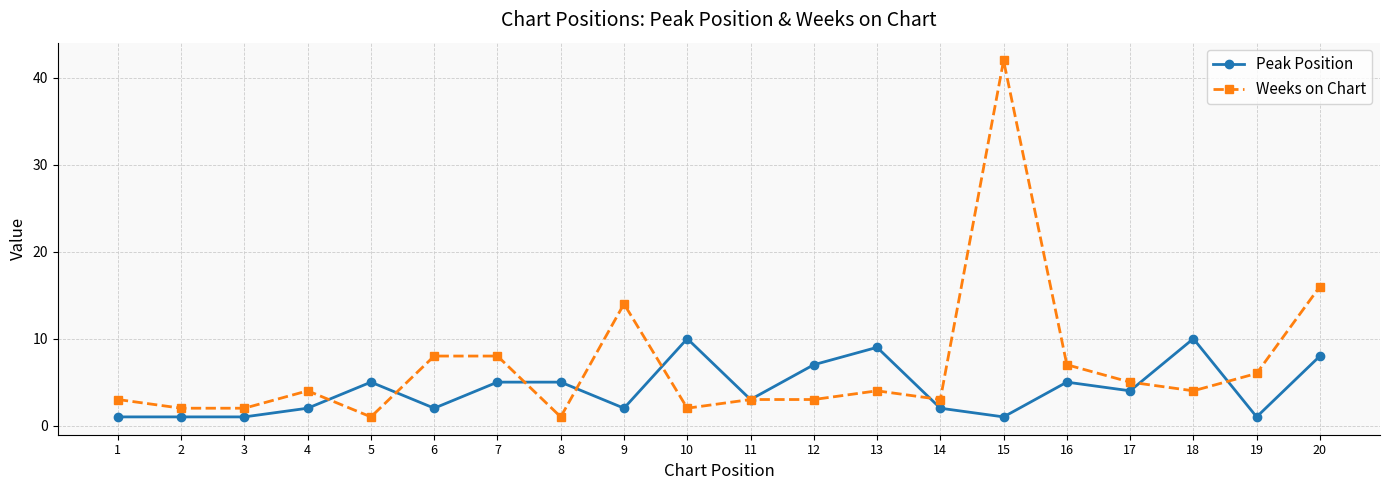

Reading right to left, transcribe all the data shown in this chart.

Peak Position: 20=8	19=1	18=10	17=4	16=5	15=1	14=2	13=9	12=7	11=3	10=10	9=2	8=5	7=5	6=2	5=5	4=2	3=1	2=1	1=1
Weeks on Chart: 20=16	19=6	18=4	17=5	16=7	15=42	14=3	13=4	12=3	11=3	10=2	9=14	8=1	7=8	6=8	5=1	4=4	3=2	2=2	1=3